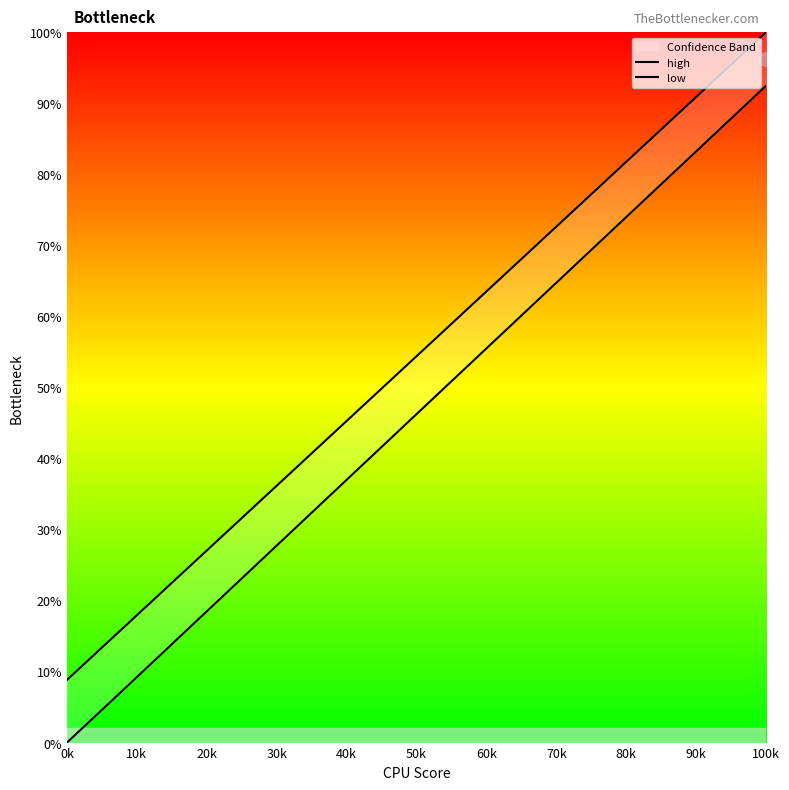

True or false: low and high intersect in this chart.

False